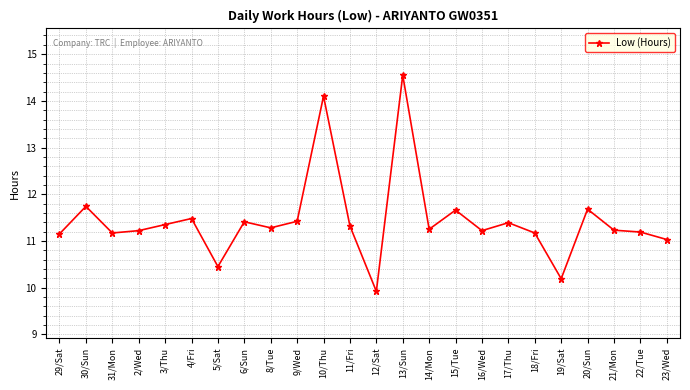

How many data points are above 11?

21